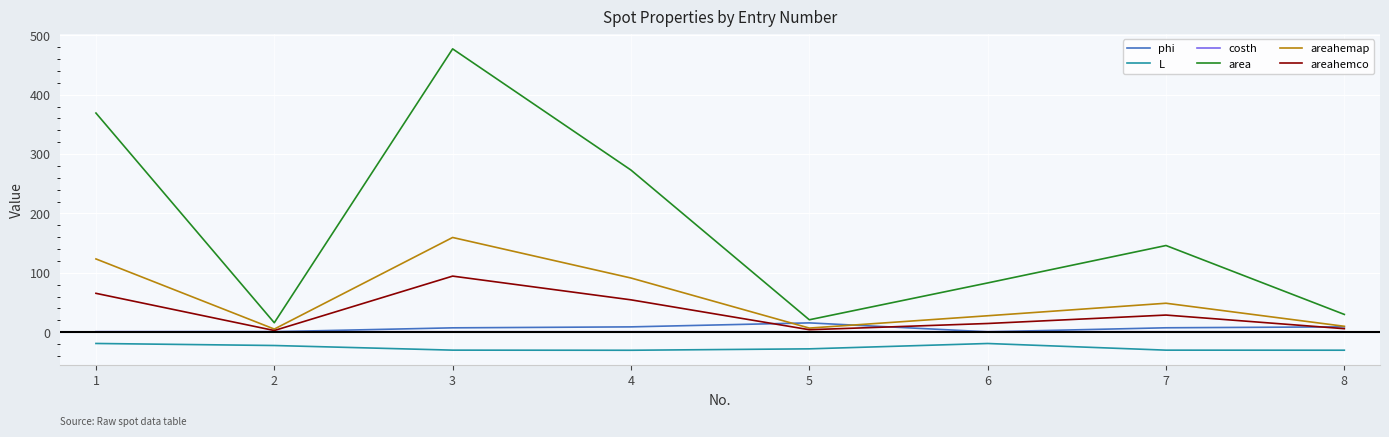

The areahemco series shows 7.5 at 4. True or false?

False